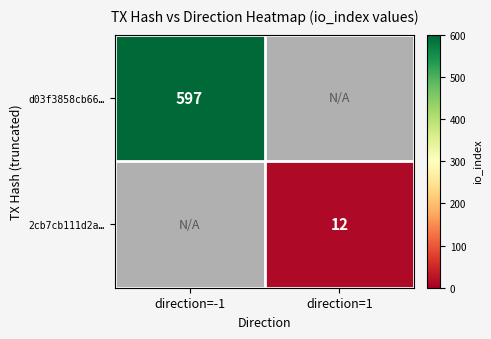

The value of d03f3858cb66… at direction=-1 is 227. True or false?

False